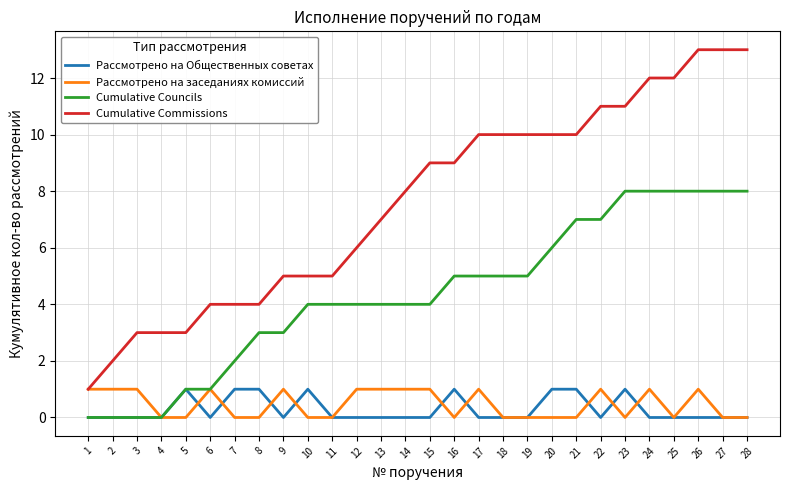

True or false: Рассмотрено на Общественных советах and Cumulative Commissions cross at least once.

False